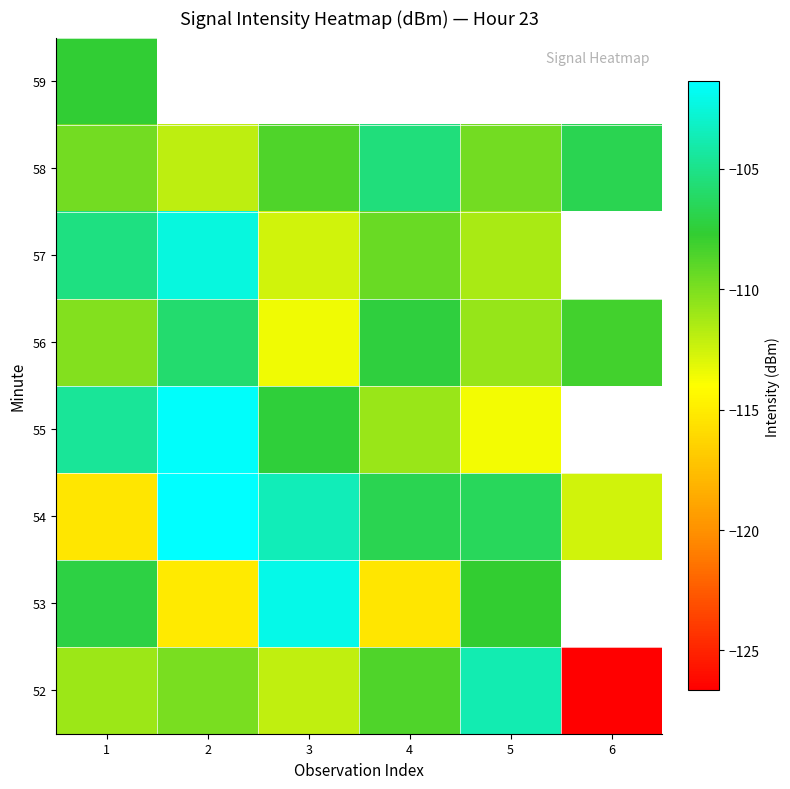

At which category is the sum across all series the highest?

1